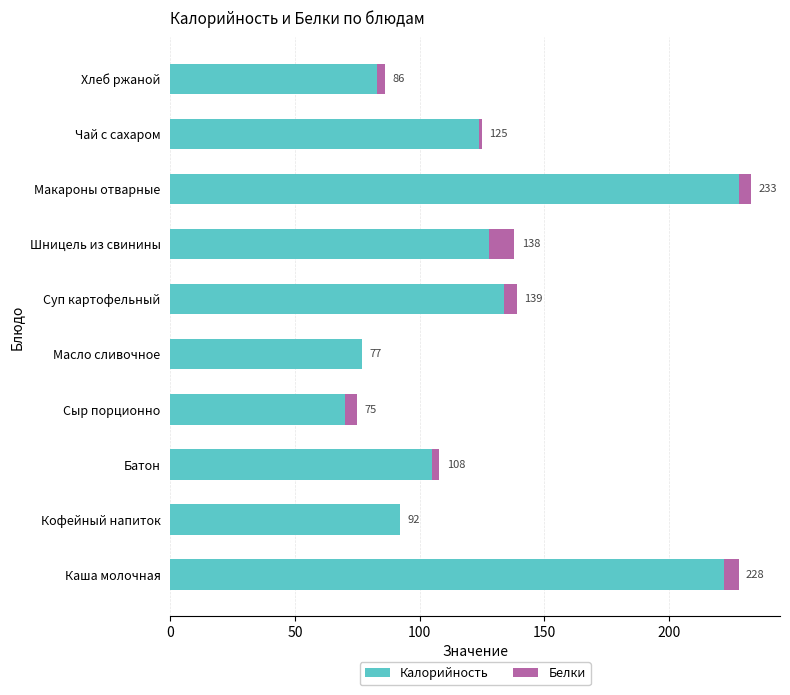

How many bars are there in total?

20